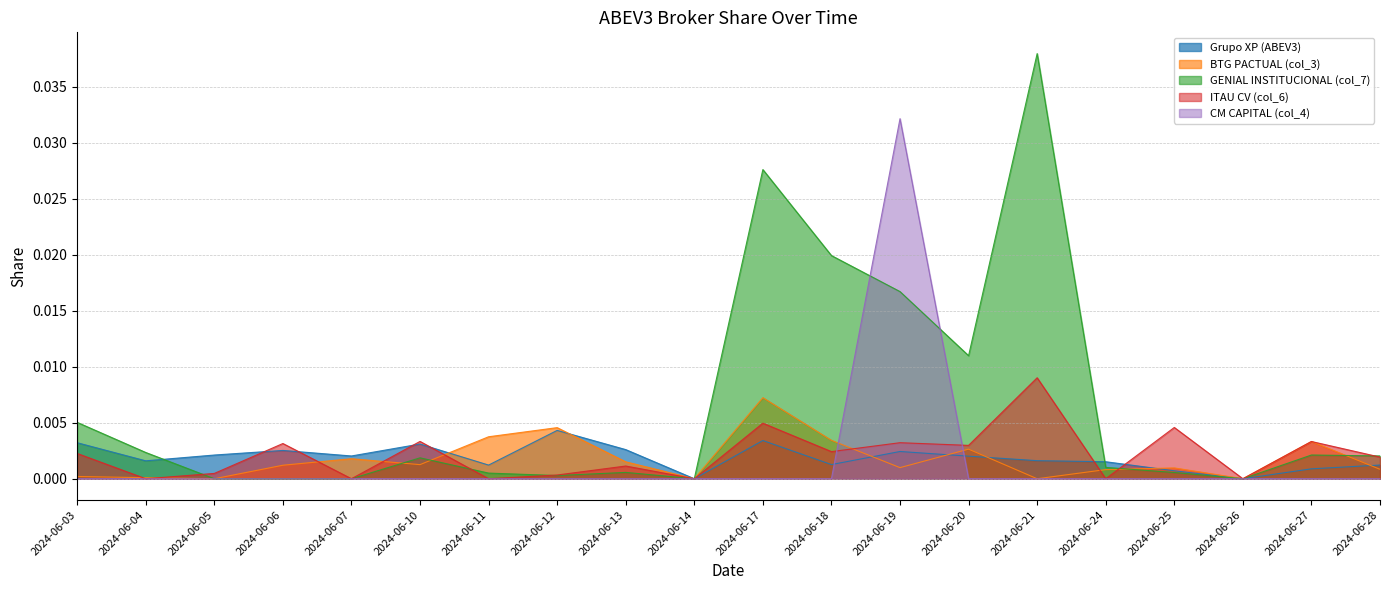

Between which two adjacent categories do BTG PACTUAL (col_3) and CM CAPITAL (col_4) first intersect?

2024-06-18 and 2024-06-19